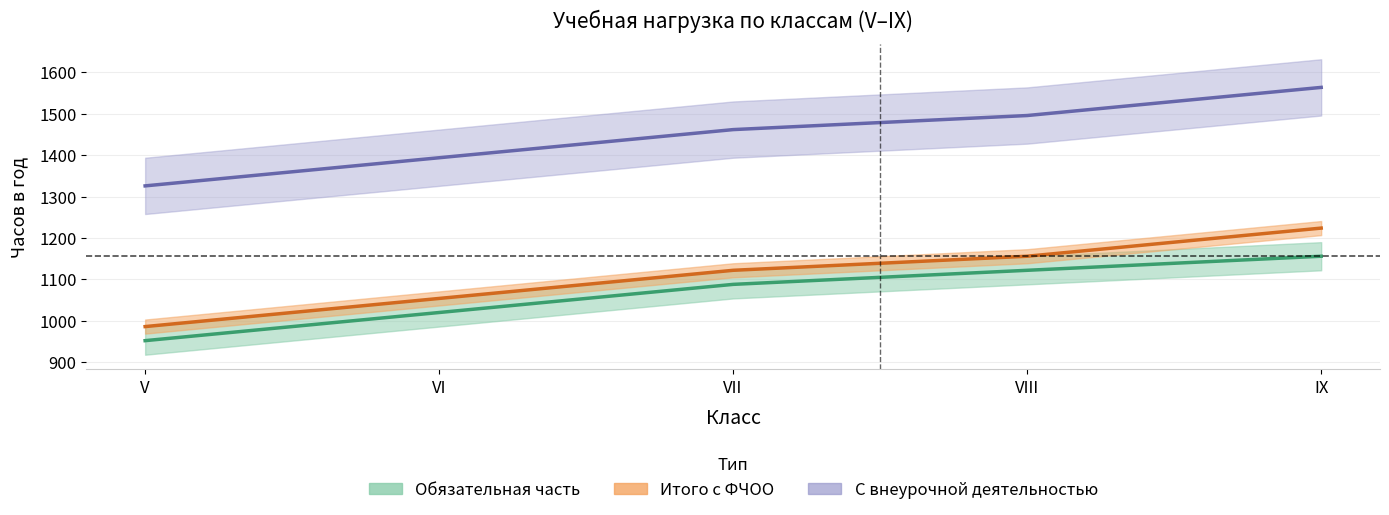

Does the chart have visible grid lines?

Yes